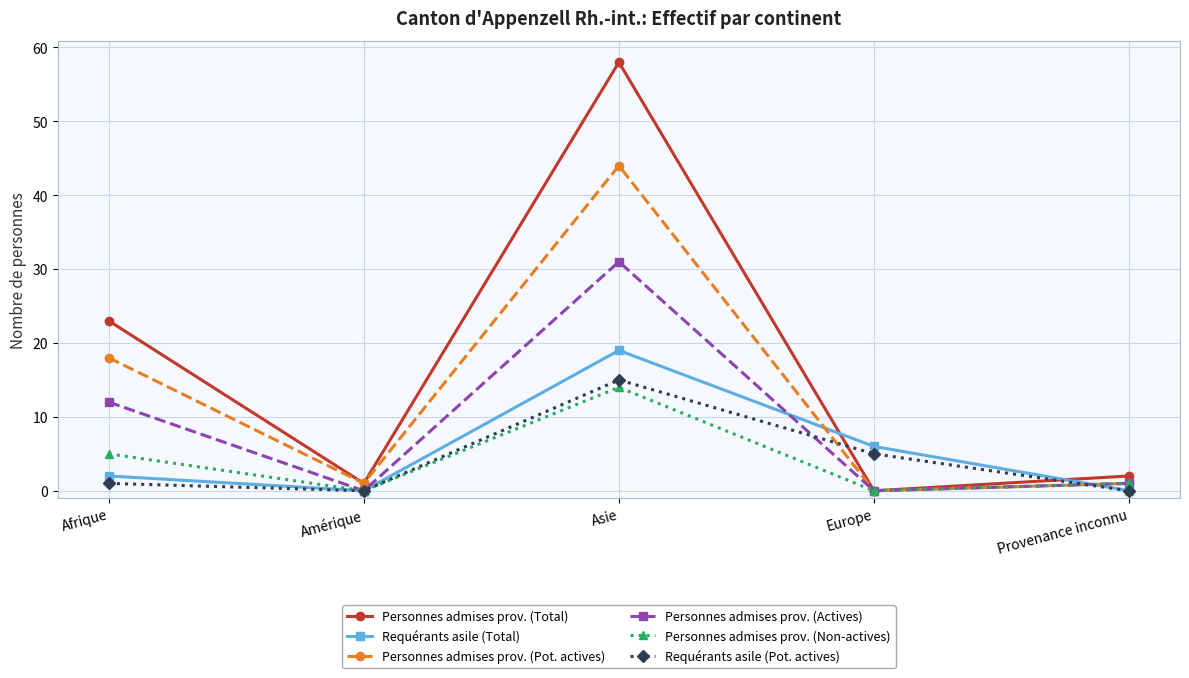

Count the number of categories in the chart.

5